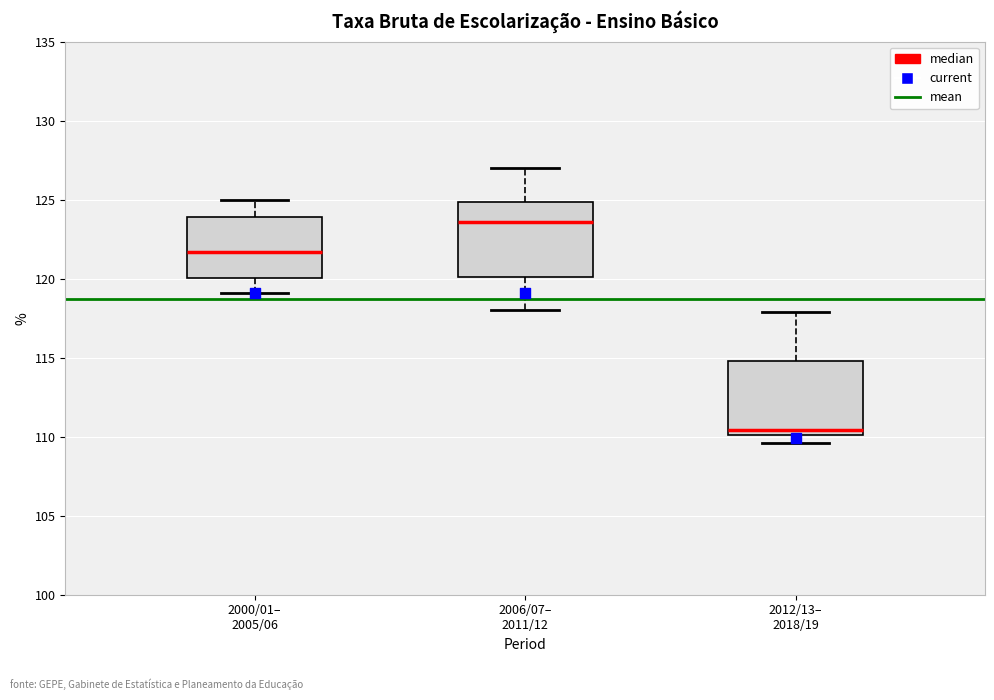

Reading left to right, read every box against the y-axis: the position of its median line, the range the box covers, and the ends of its whiskers. The values are not printed on the chart, so give them approximately, as read against the axis.

2000/01– 2005/06: median 121.5, box 120.0 to 124.0, whiskers 119.0 to 125.0
2006/07– 2011/12: median 123.5, box 120.0 to 125.0, whiskers 118.0 to 127.0
2012/13– 2018/19: median 110.5, box 110.0 to 115.0, whiskers 109.5 to 118.0